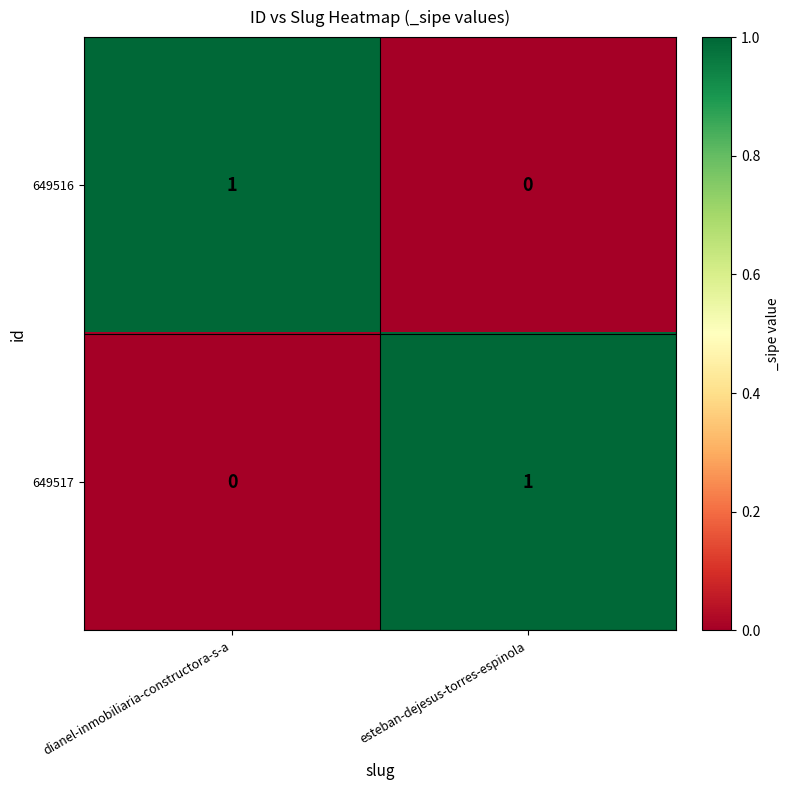

The 649516 series shows 0 at esteban-dejesus-torres-espinola. True or false?

True